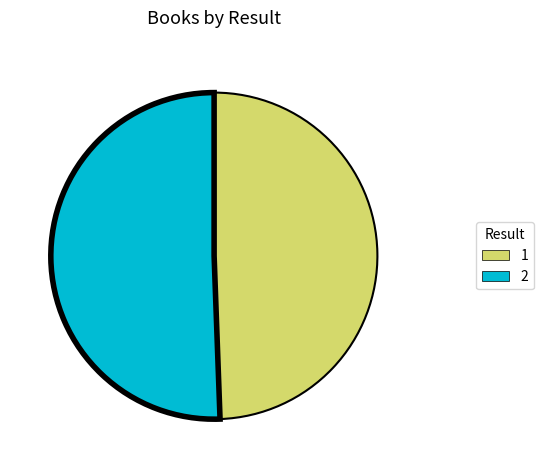

Does 1 represent more than half of the total?

No